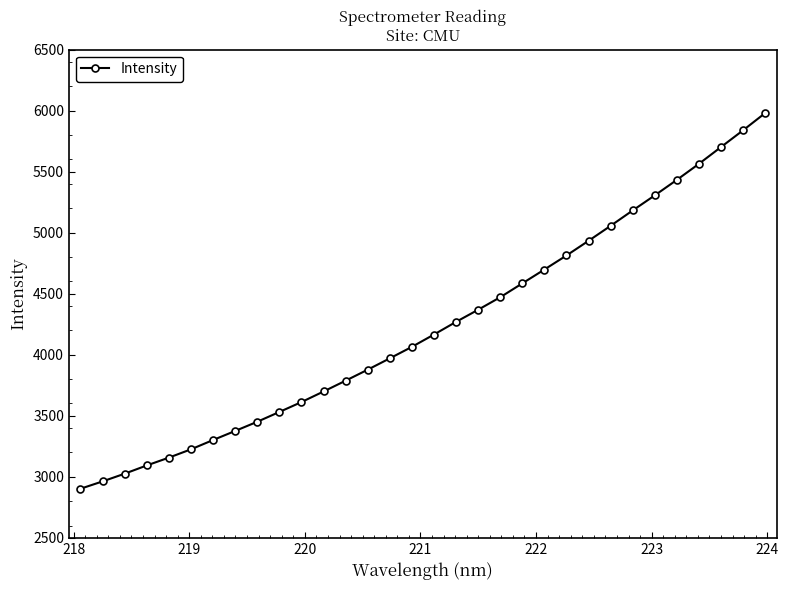

What is the value of the 16th point from the left?

4064.2